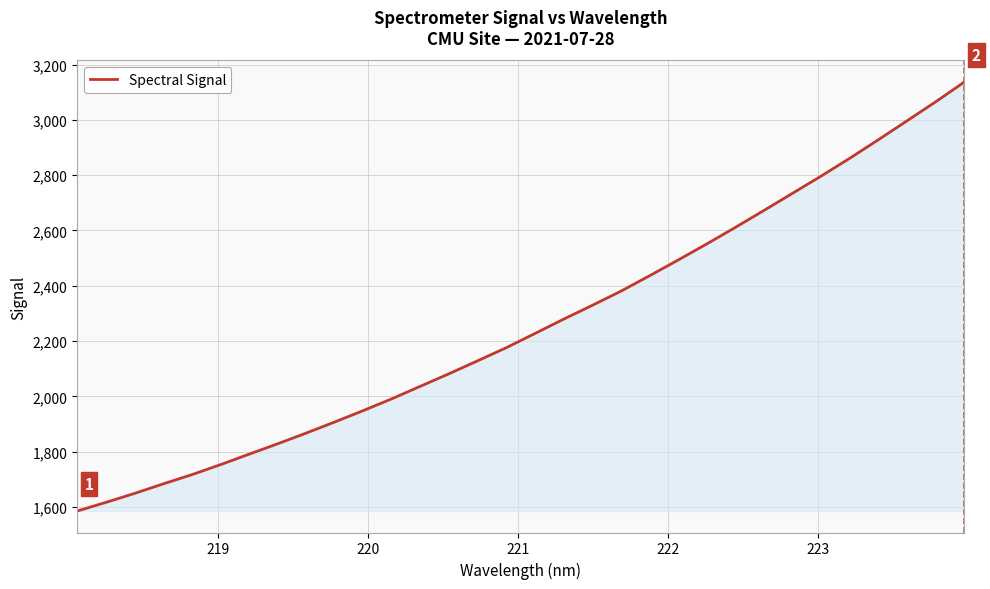

What is the difference between the maximum and minimum values?

1551.6